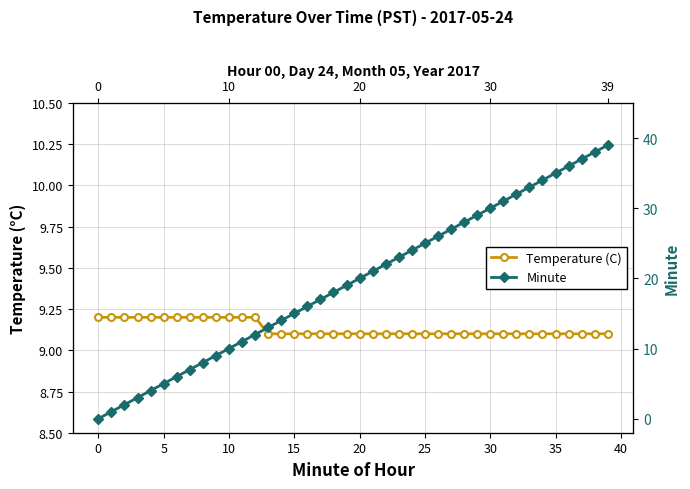

Which series ends up on top after the final intersection of Minute and Temperature (C)?

Minute